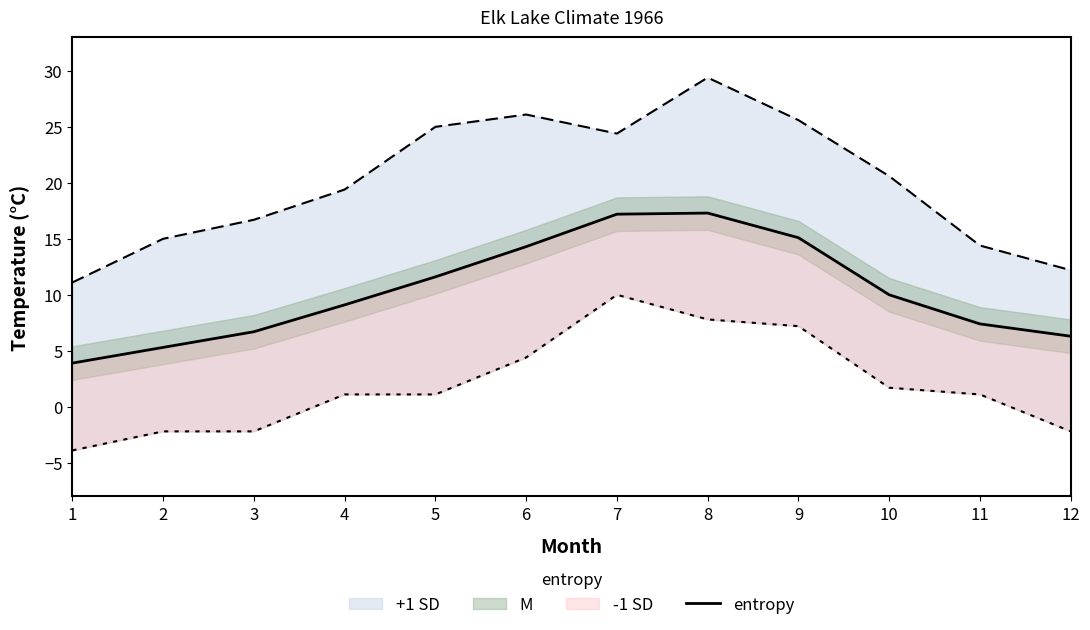

What value does the data have at 12?

6.3